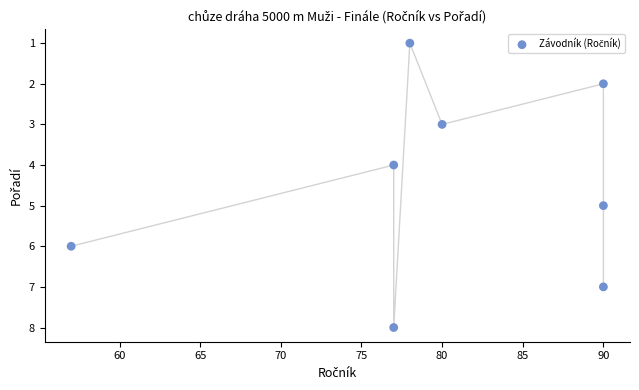

What is the range of Y values (max minus min)?

7